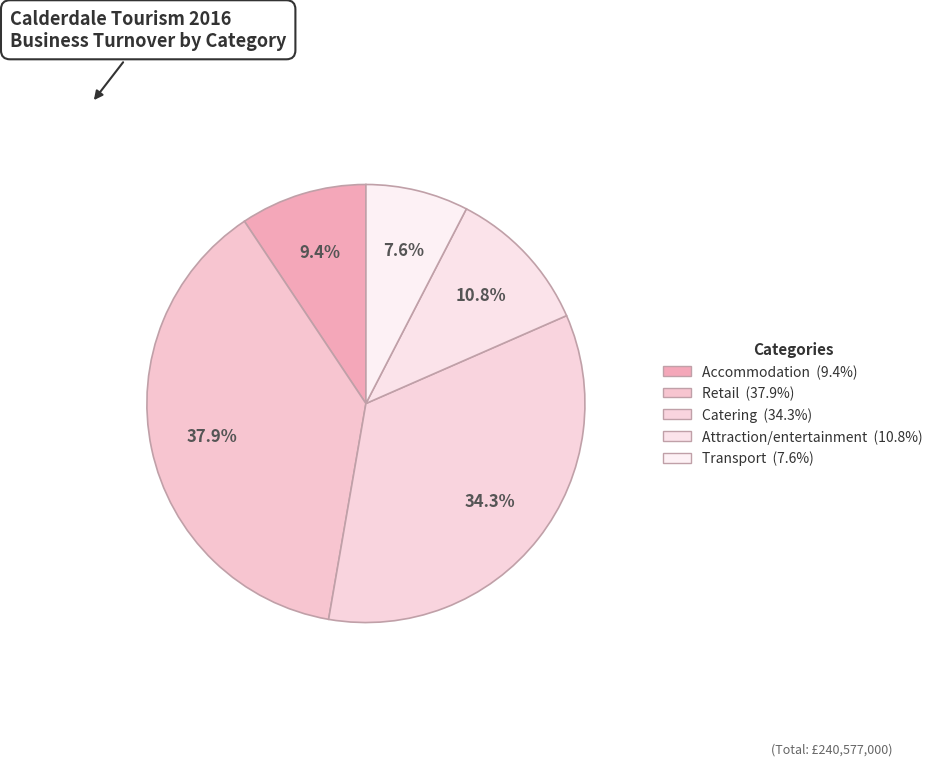

To the nearest percent, what is the difference between the Attraction/entertainment and Transport slice percentages?

3%